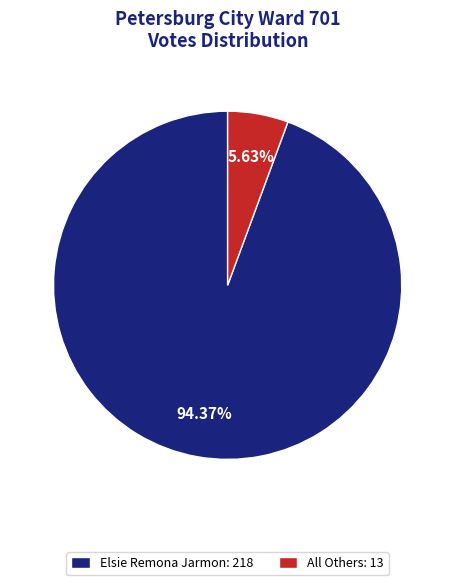

What is the largest slice in the pie chart?

Elsie Remona Jarmon